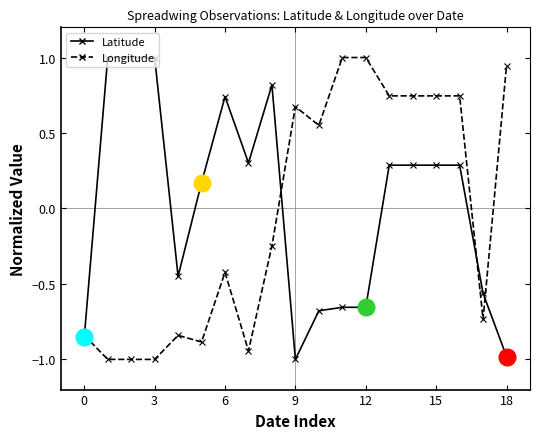

Reading left to right, transcribe all the data shown in this chart.

Latitude: -0.9	1.0	1.0	1.0	-0.4	0.2	0.7	0.3	0.8	-1.0	-0.7	-0.7	-0.7	0.3	0.3	0.3	0.3	-0.6	-1.0
Longitude: -0.8	-1.0	-1.0	-1.0	-0.8	-0.9	-0.4	-0.9	-0.2	0.7	0.6	1.0	1.0	0.7	0.7	0.7	0.7	-0.7	0.9